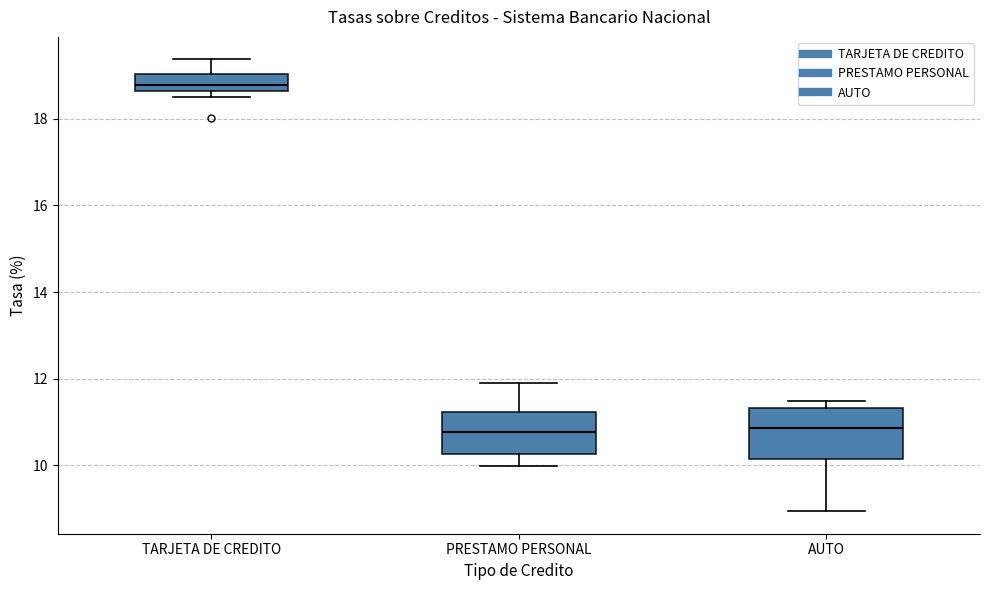

Reading left to right, transcribe this box plot: for each box, give where its median line is, the range the box spans, and where its two whiskers end, as read against the y-axis. The values are not printed on the chart, so give them approximately, as read against the axis.

TARJETA DE CREDITO: median 18.8, box 18.6 to 19.0, whiskers 18.6 (just below the box's lower edge) to 19.4
PRESTAMO PERSONAL: median 10.8, box 10.2 to 11.2, whiskers 10.0 to 11.8
AUTO: median 10.8, box 10.2 to 11.4, whiskers 9.0 to 11.4 (just above the box's upper edge)